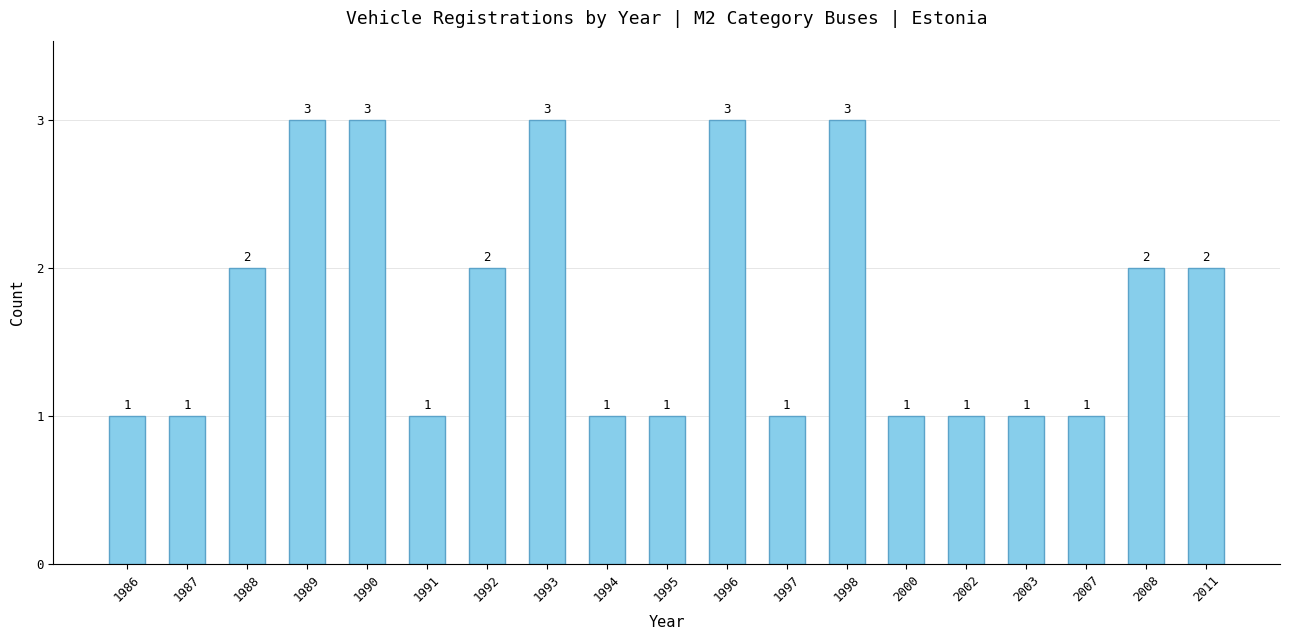

The value at 2007 is 0. True or false?

False